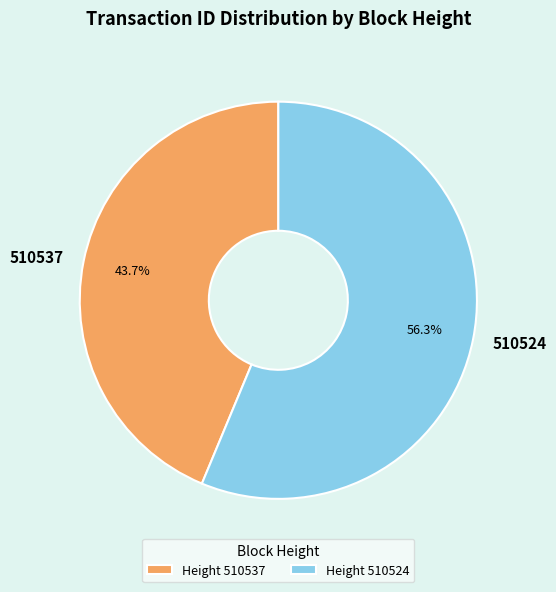

Rank the categories by value from lowest to highest.

510537, 510524